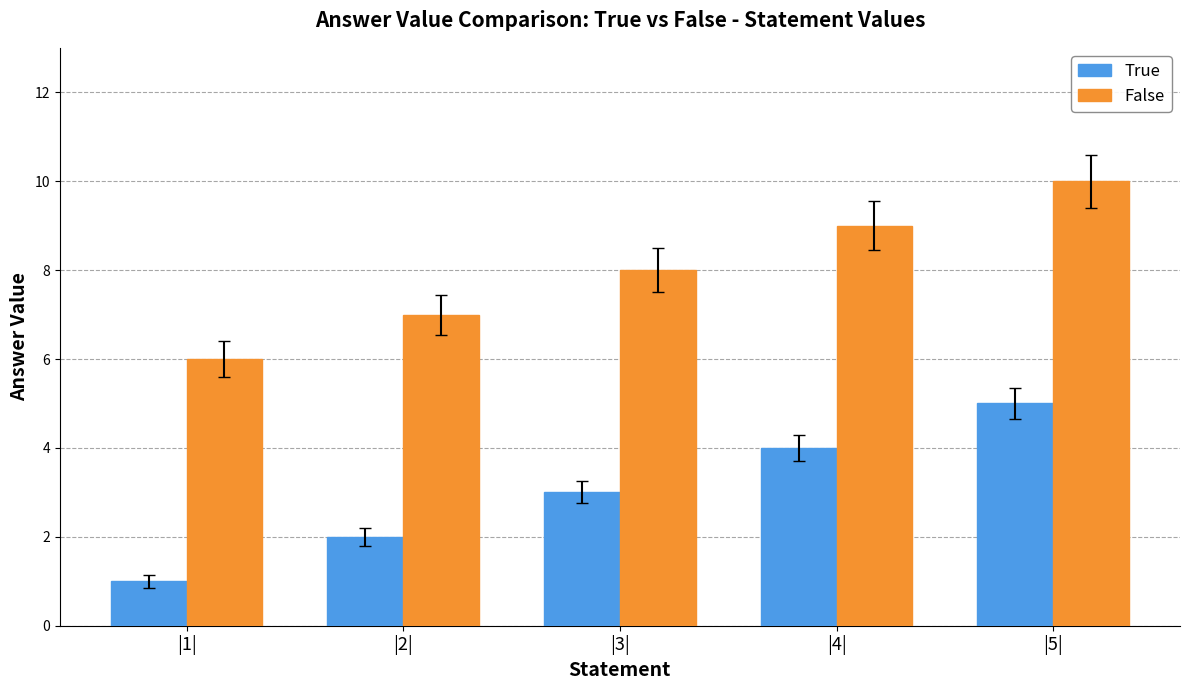

At which category is the sum across all series the highest?

|5|